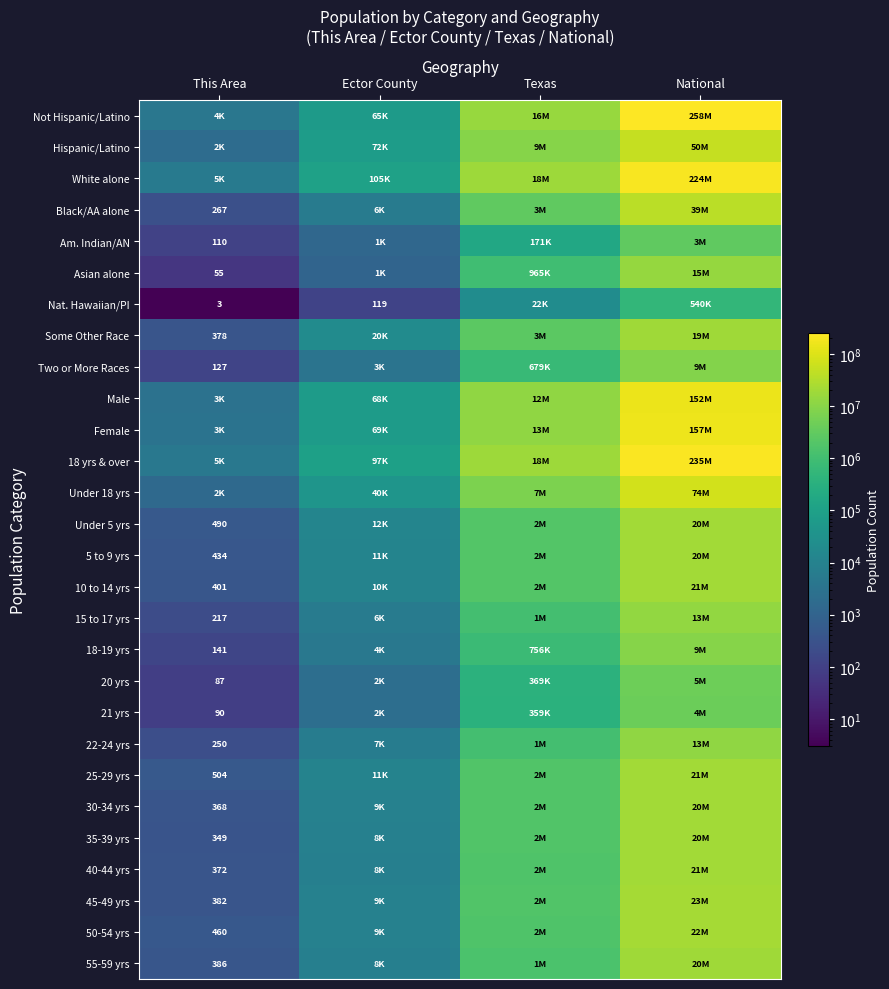

What is the spread (max minus min) of values at Ector County?

104534